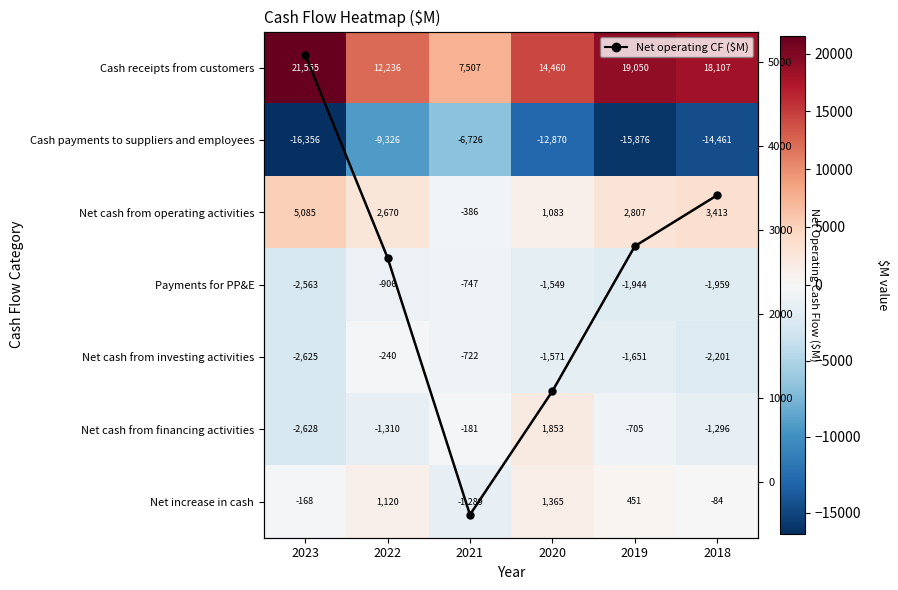

How many Net cash from operating activities values are between 1083 and 3413?

4